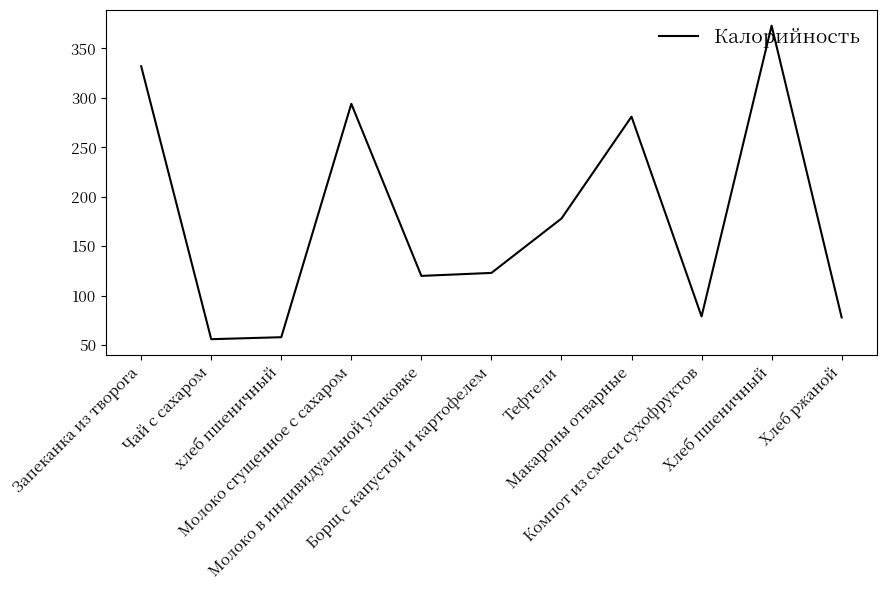

True or false: there are more than 1 points higher than both neighbors.

True